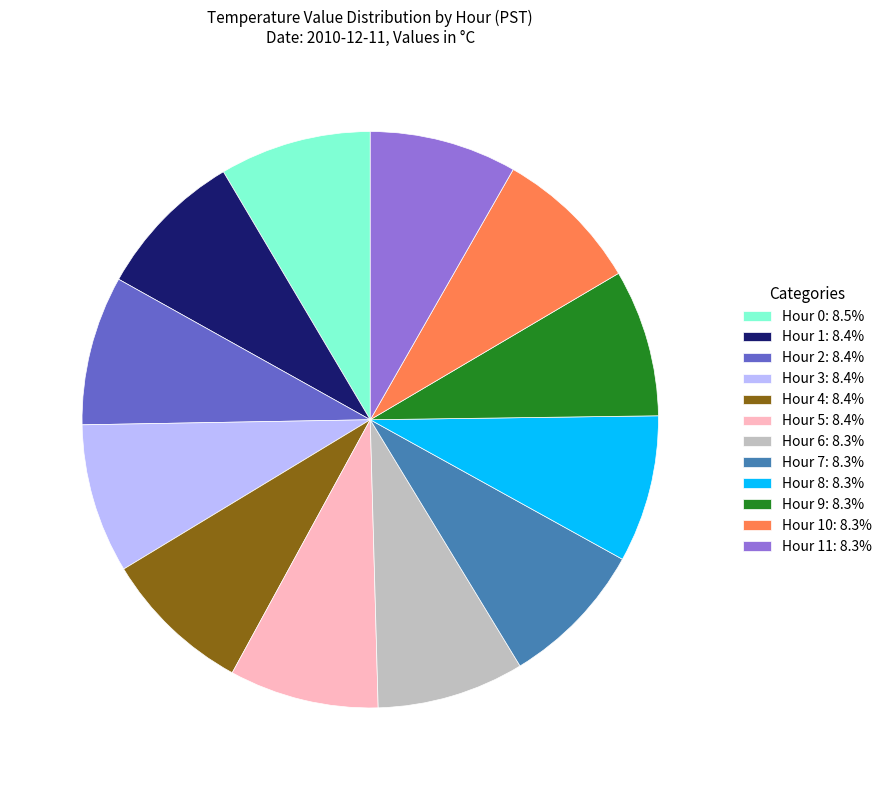

Does Hour 0: 8.5% represent more than half of the total?

No